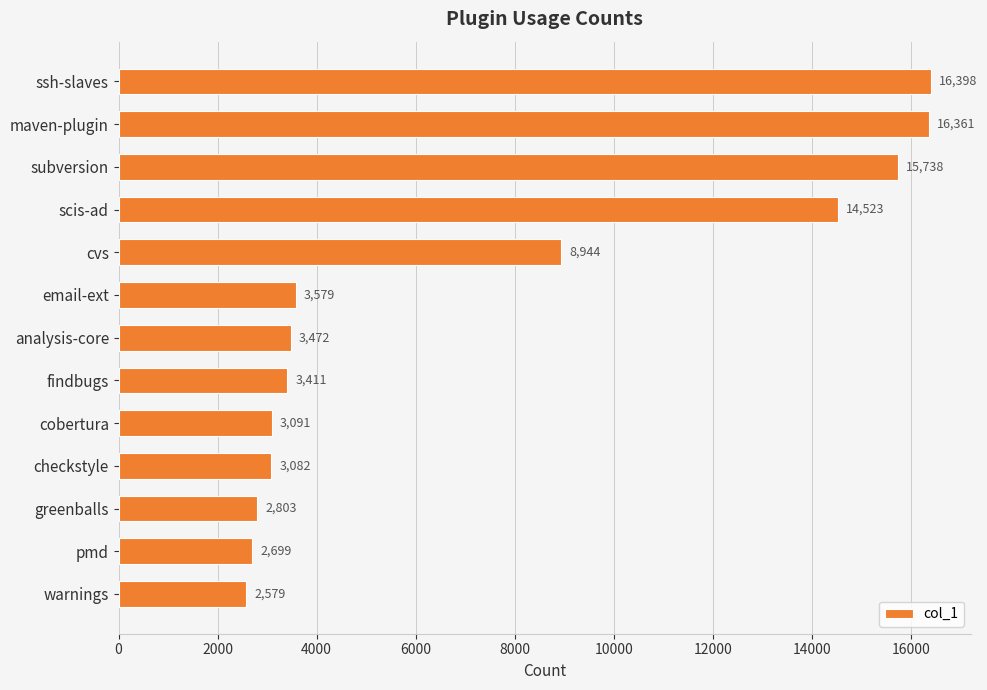

Rank the categories by value from lowest to highest.

warnings, pmd, greenballs, checkstyle, cobertura, findbugs, analysis-core, email-ext, cvs, scis-ad, subversion, maven-plugin, ssh-slaves